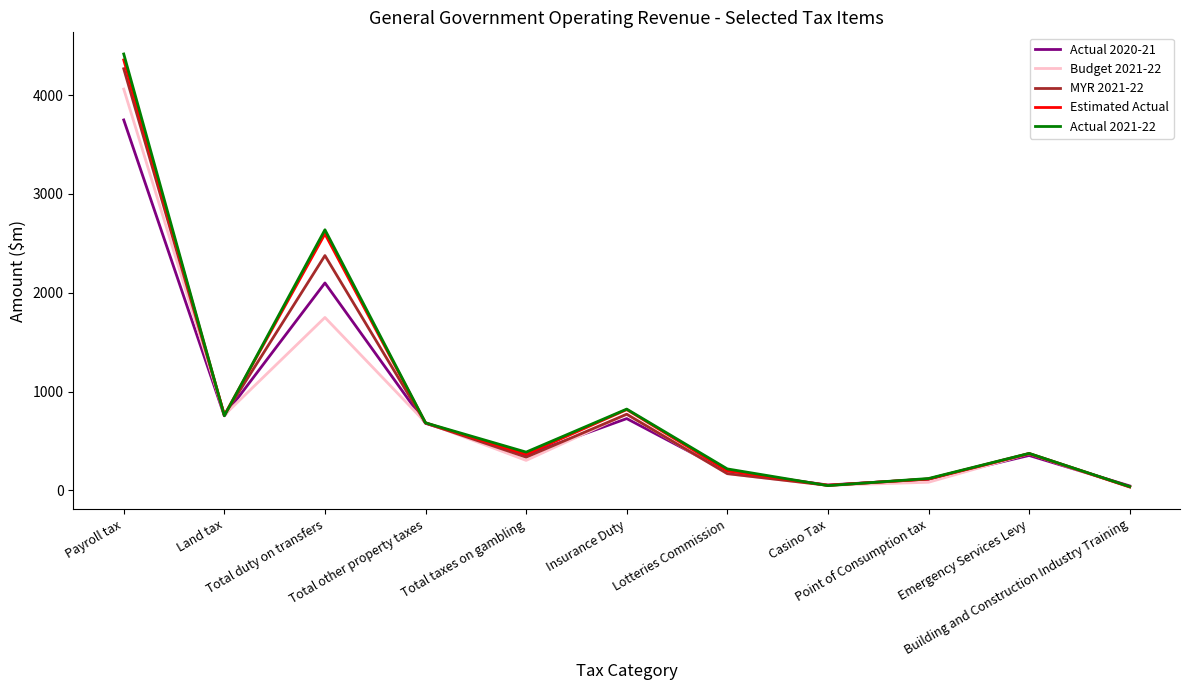

What is the average value of the Actual 2020-21 series?

830